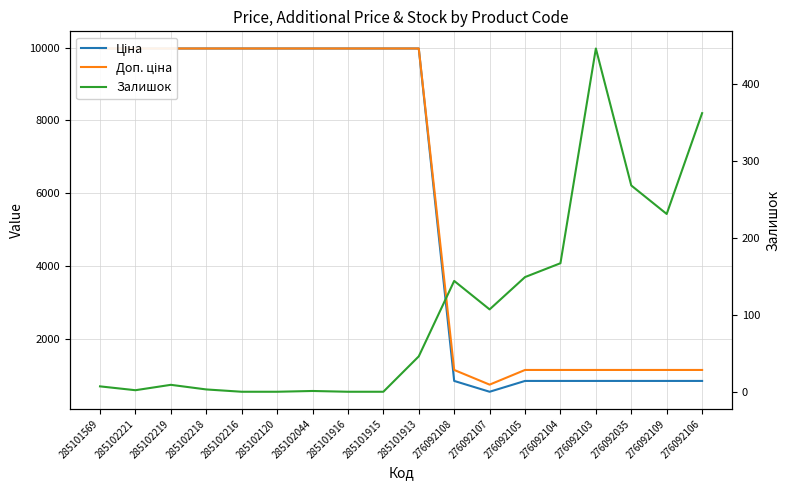

Where does the Доп. ціна series first go above 9974?

285101569